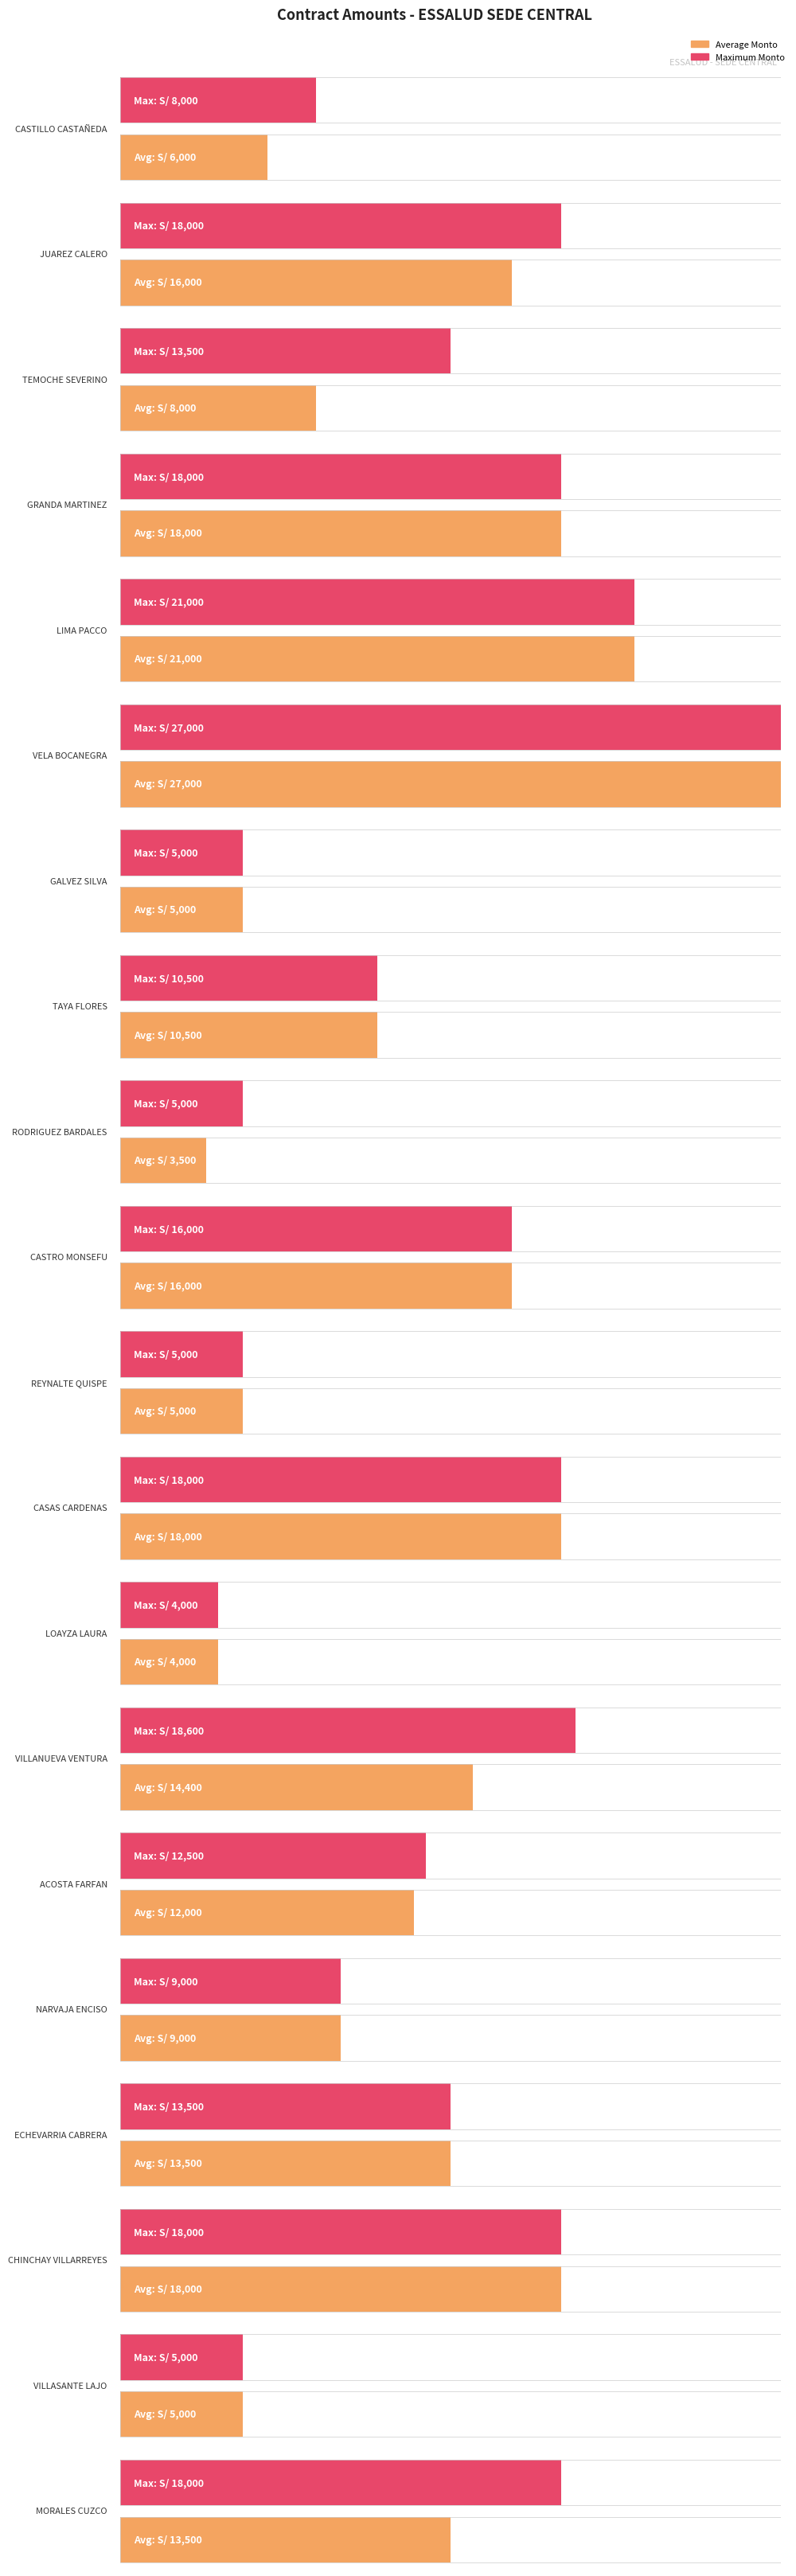

What is the spread (max minus min) of values at ACOSTA FARFAN?

500